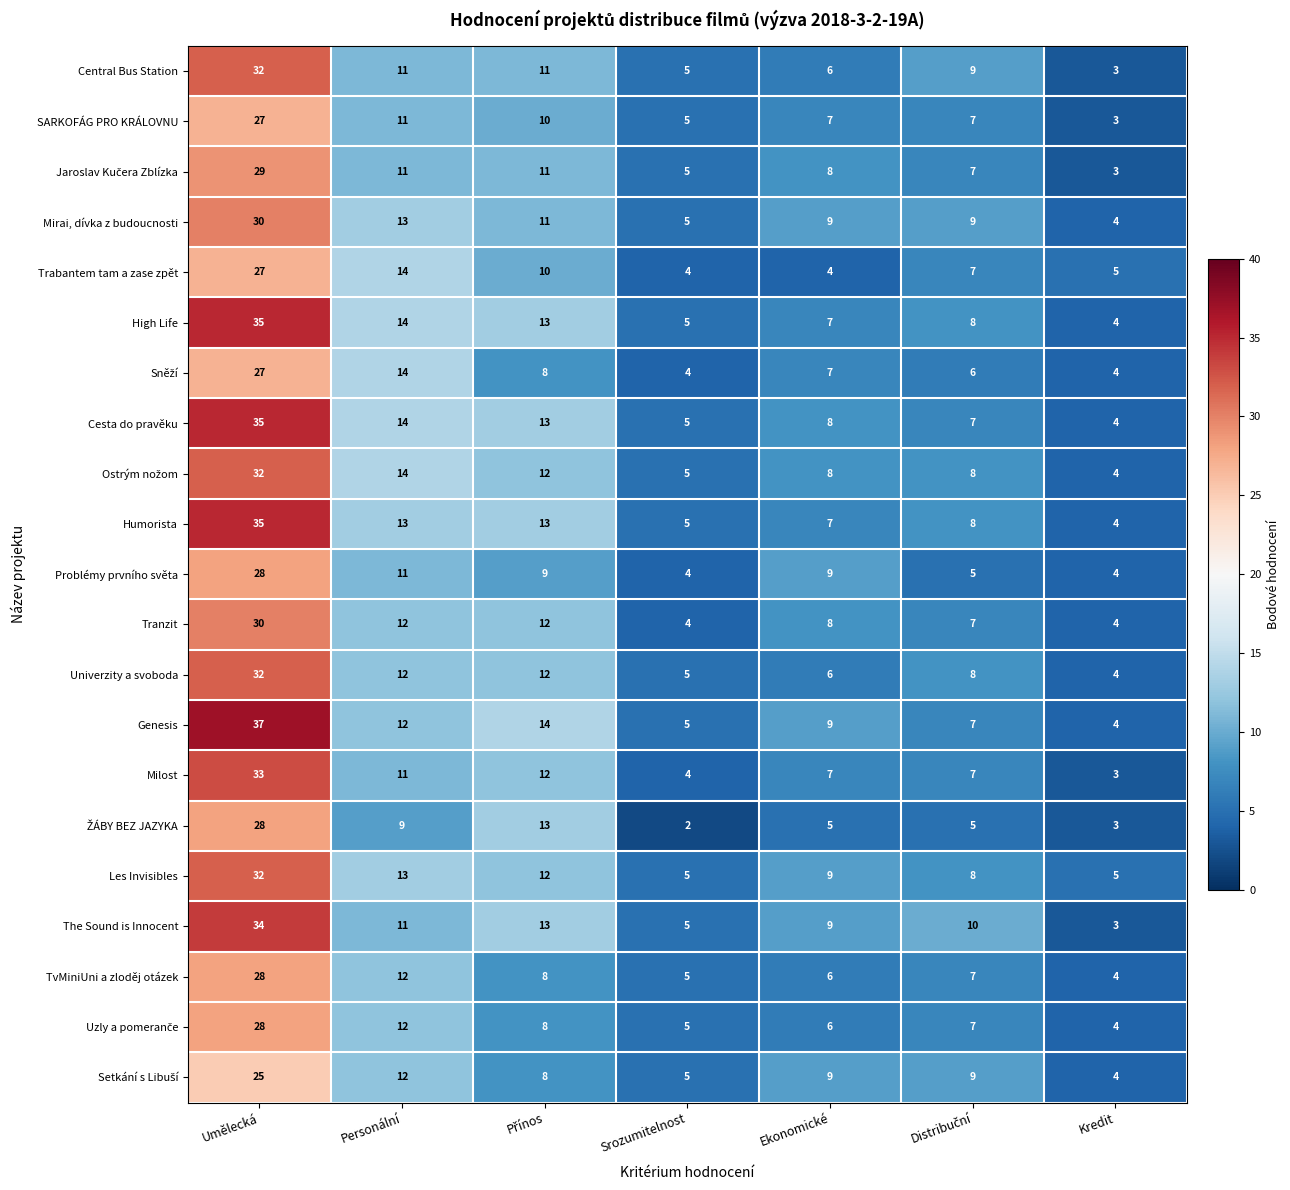

Where does the Milost series first go above 7?

Umělecká